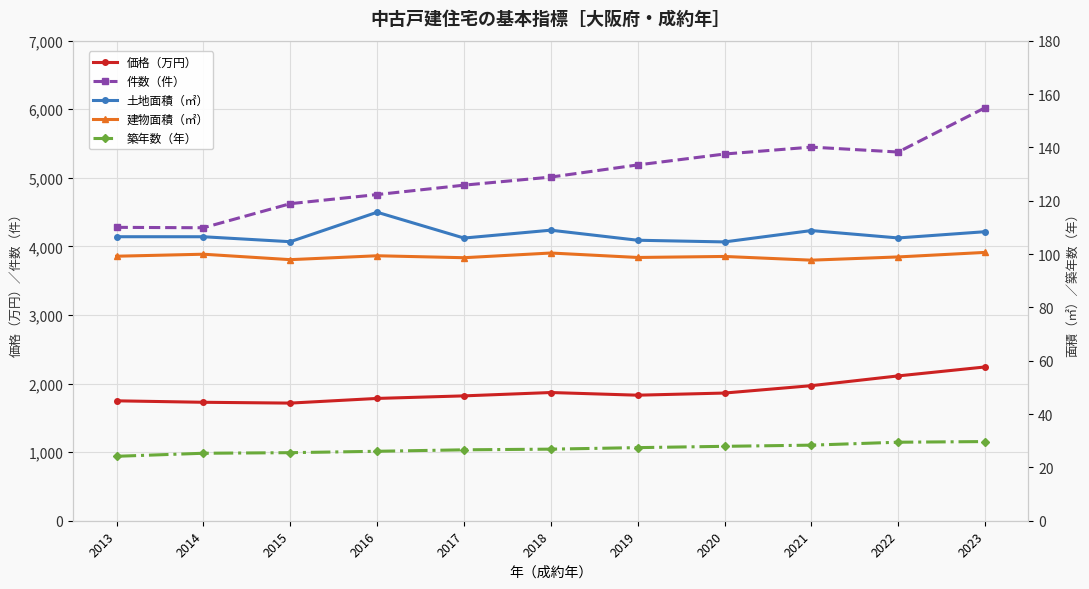

At which category does 建物面積（㎡） reach its first local peak?

2014